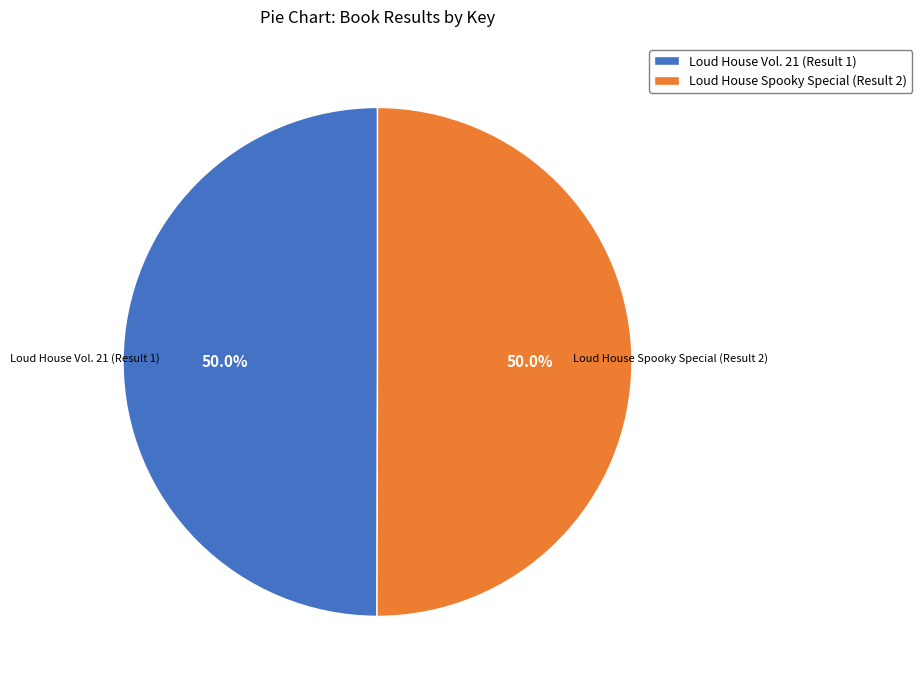

Approximately how many times larger is the value at Loud House Spooky Special (Result 2) compared to Loud House Vol. 21 (Result 1)?

1.0